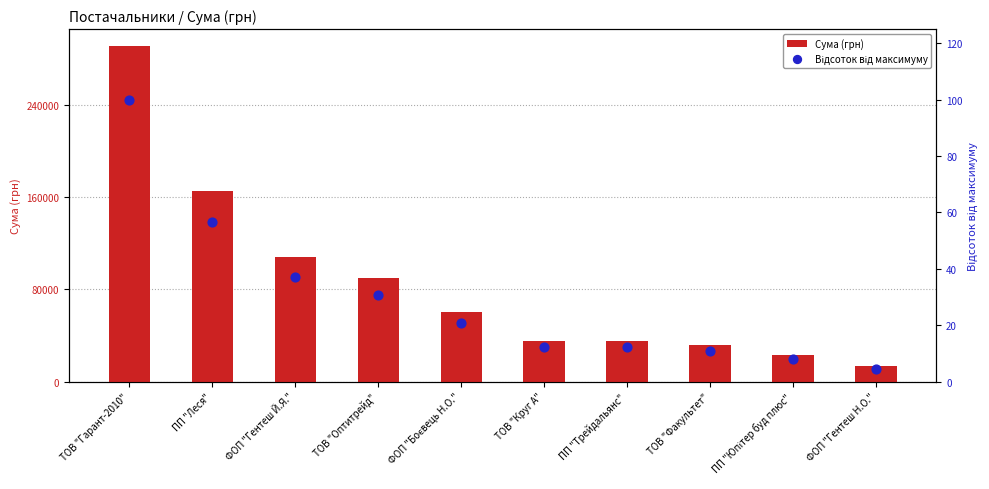

Which series has the largest total across all categories?

Сума (грн)